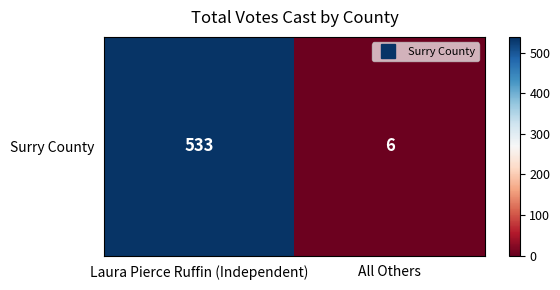

Reading left to right, transcribe all the data shown in this chart.

533	6